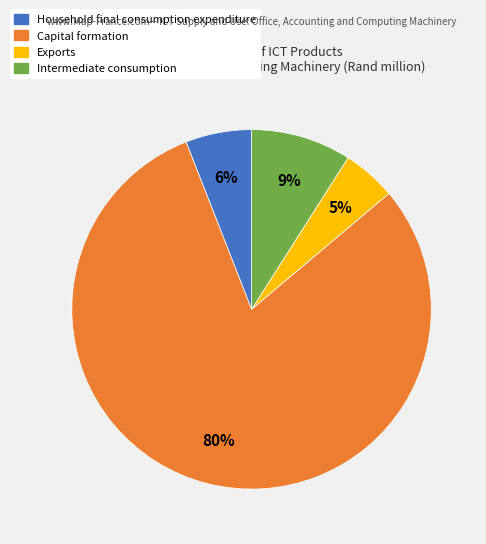

Which category has the biggest portion of the pie?

Capital formation